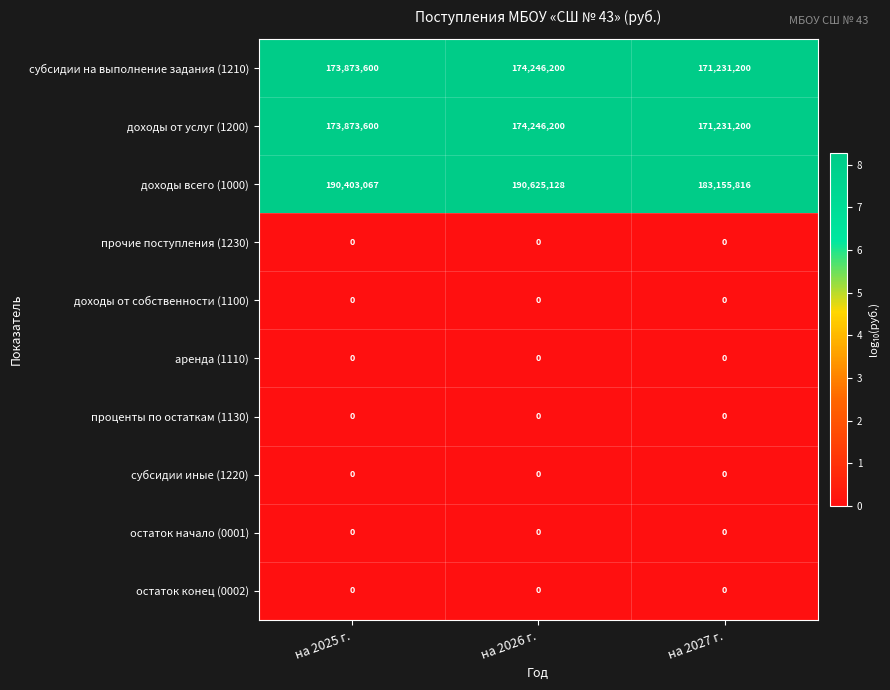

How many distinct data groups are displayed?

10